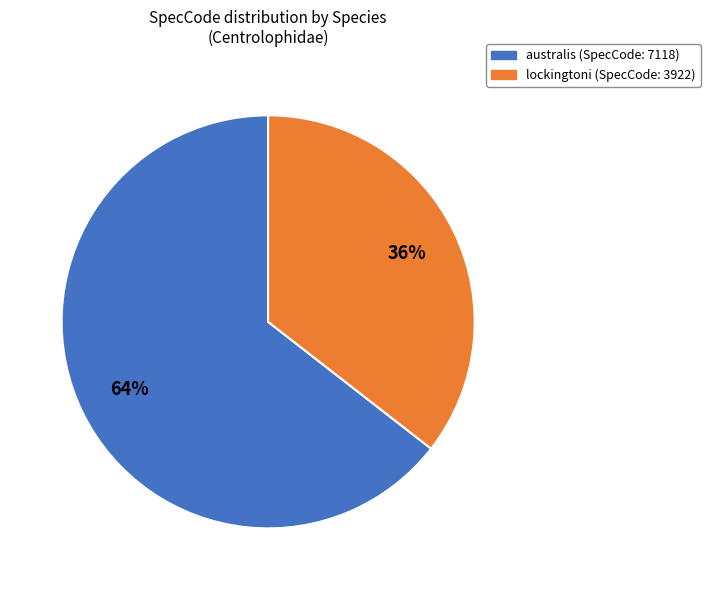

True or false: lockingtoni accounts for 36% of the total.

True